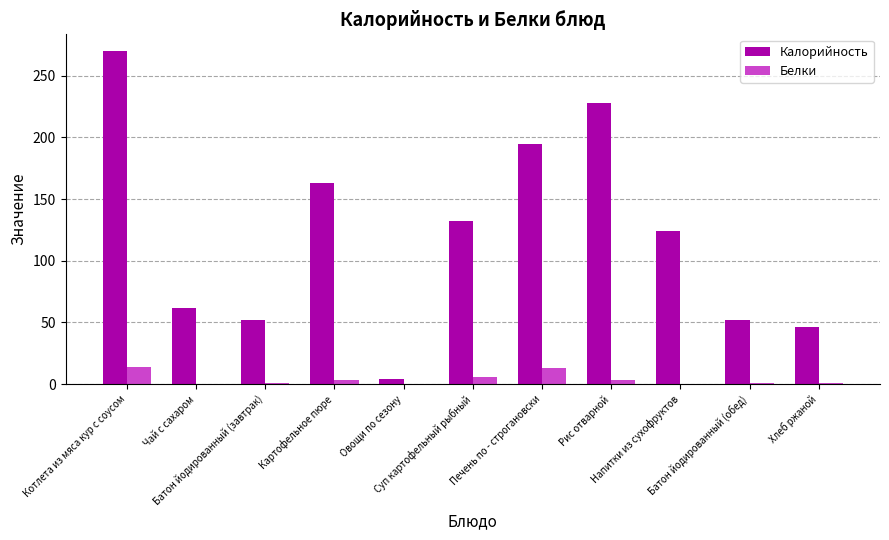

What is the sum of all Калорийность values?

1328